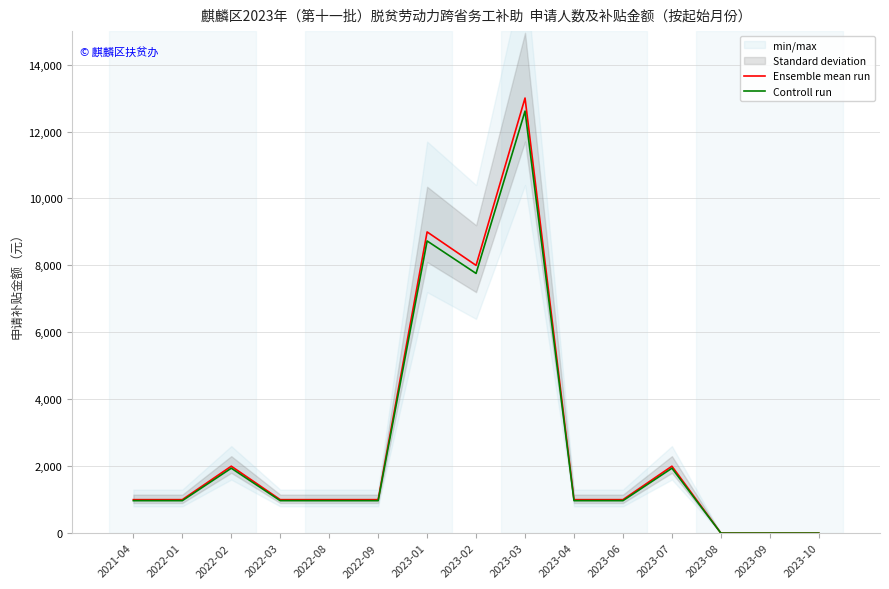

At 2023-10, list the series in order from smallest to largest.

Ensemble mean run, Controll run